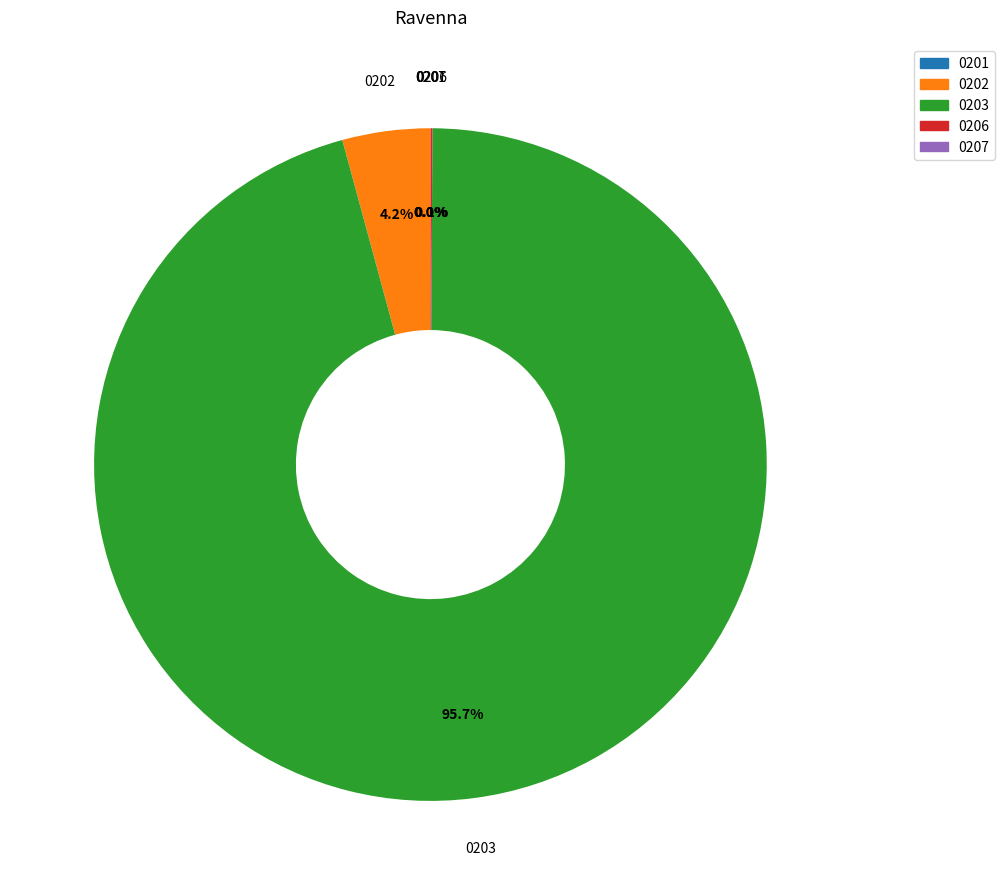

Is there a majority slice in this chart?

Yes